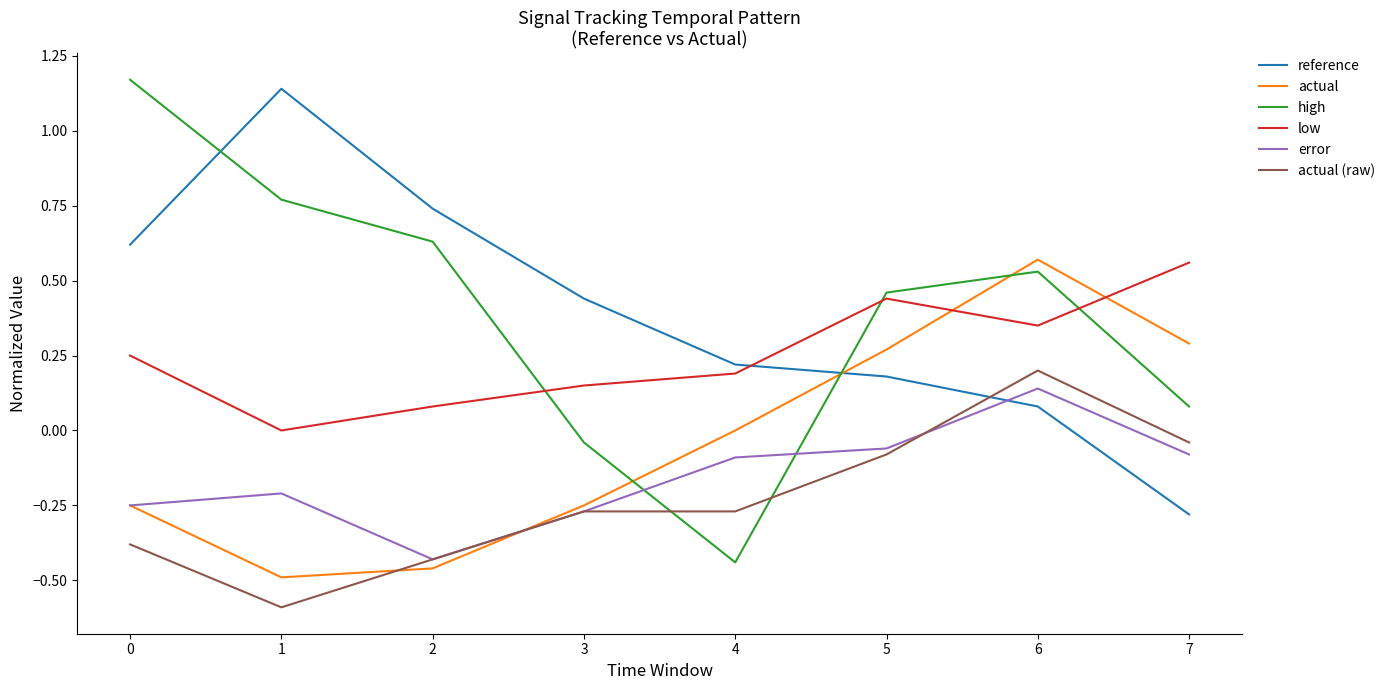

Is the value of low at 4 greater than the value of actual at 2?

Yes